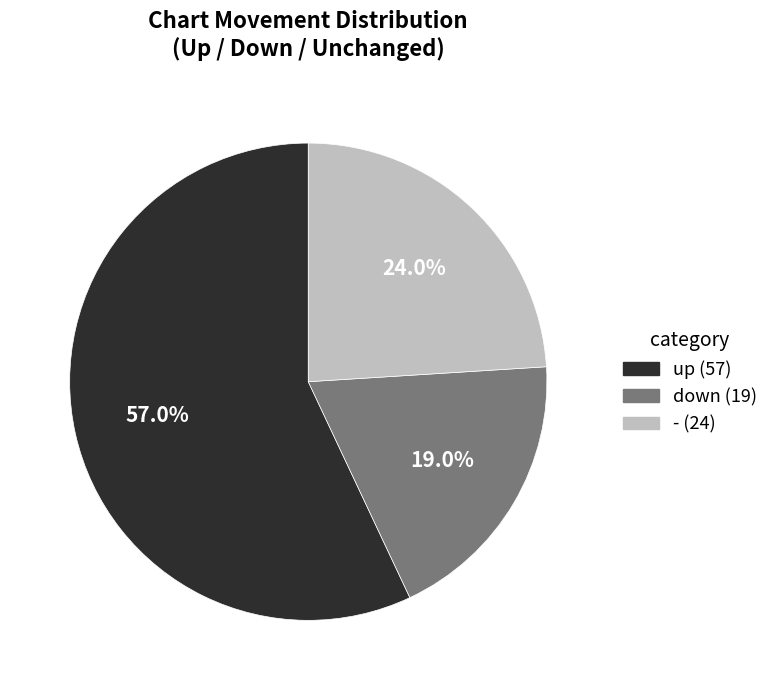

Approximately how many times larger is the value at - compared to up?

0.4